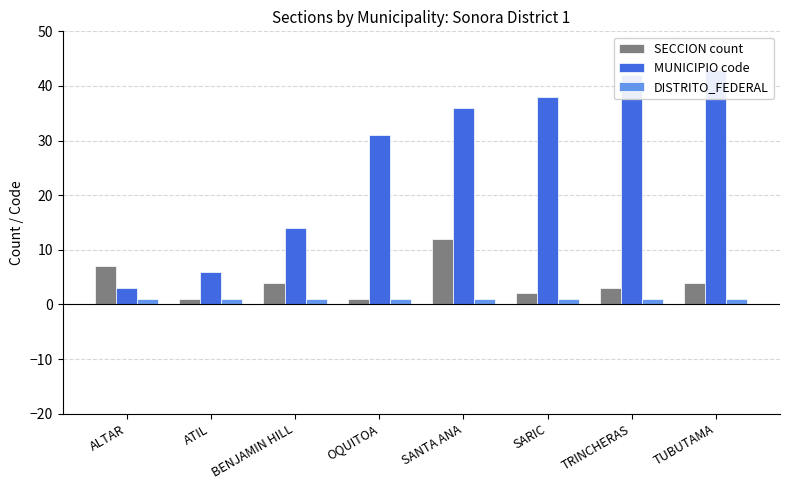

At which category is the sum across all series the highest?

SANTA ANA